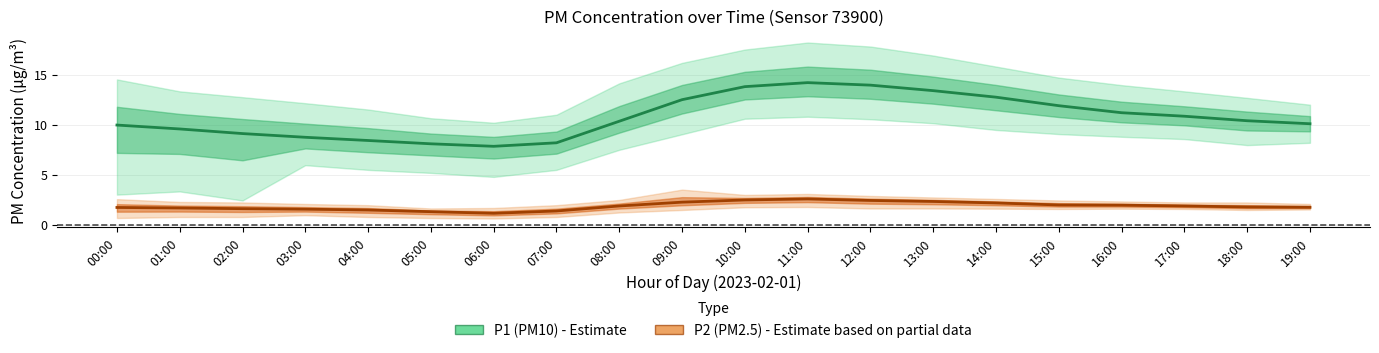

In P1 (PM10), how many points are lower than both neighbors (excluding endpoints)?

1